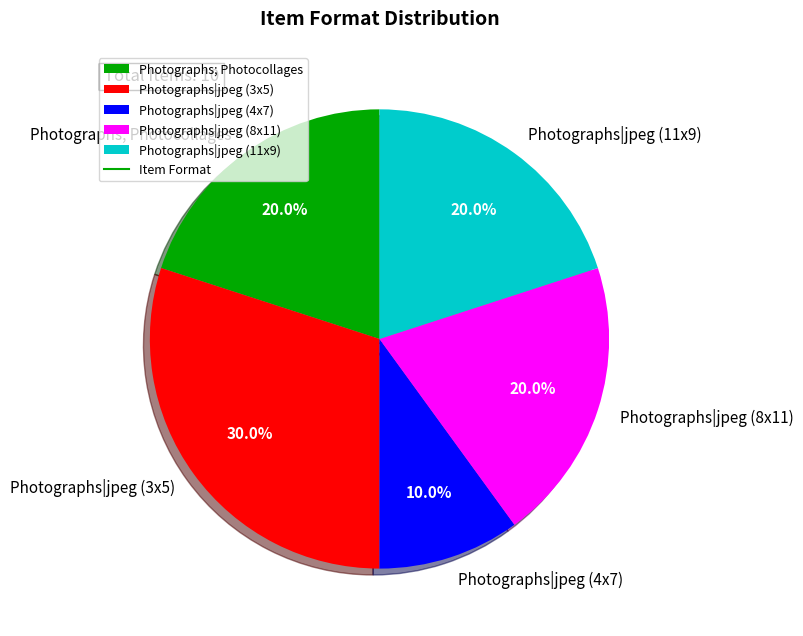

Is Photographs|jpeg (4x7) the majority of the pie?

No